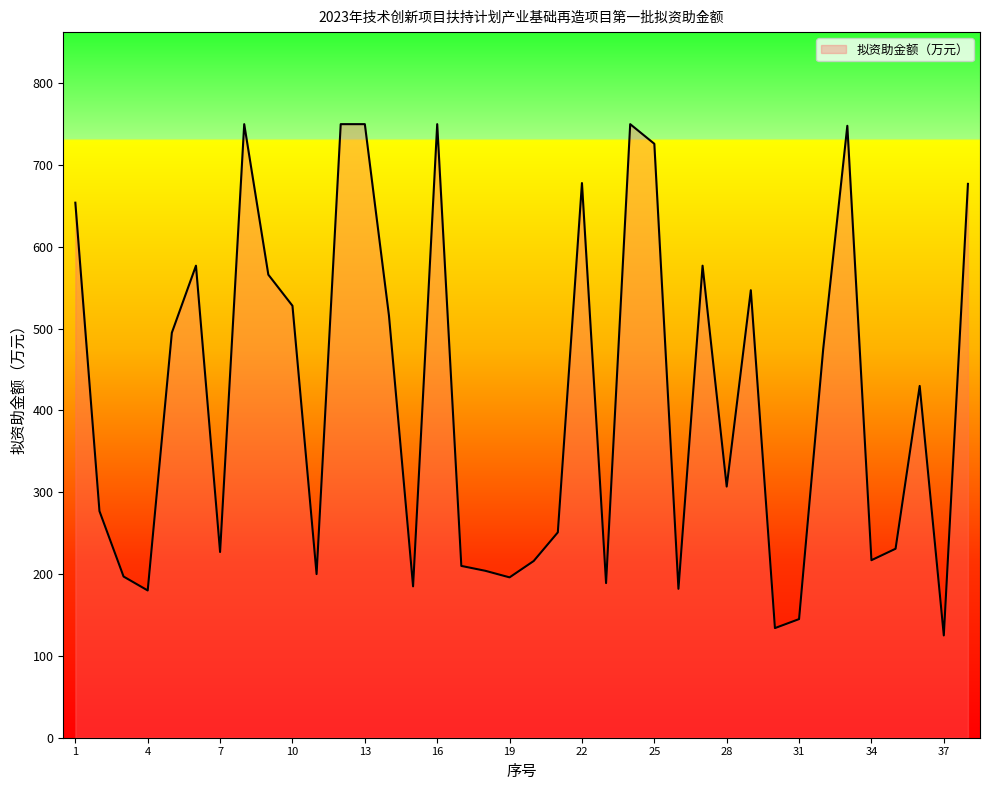

True or false: there are more than 0 points higher than both neighbors.

True